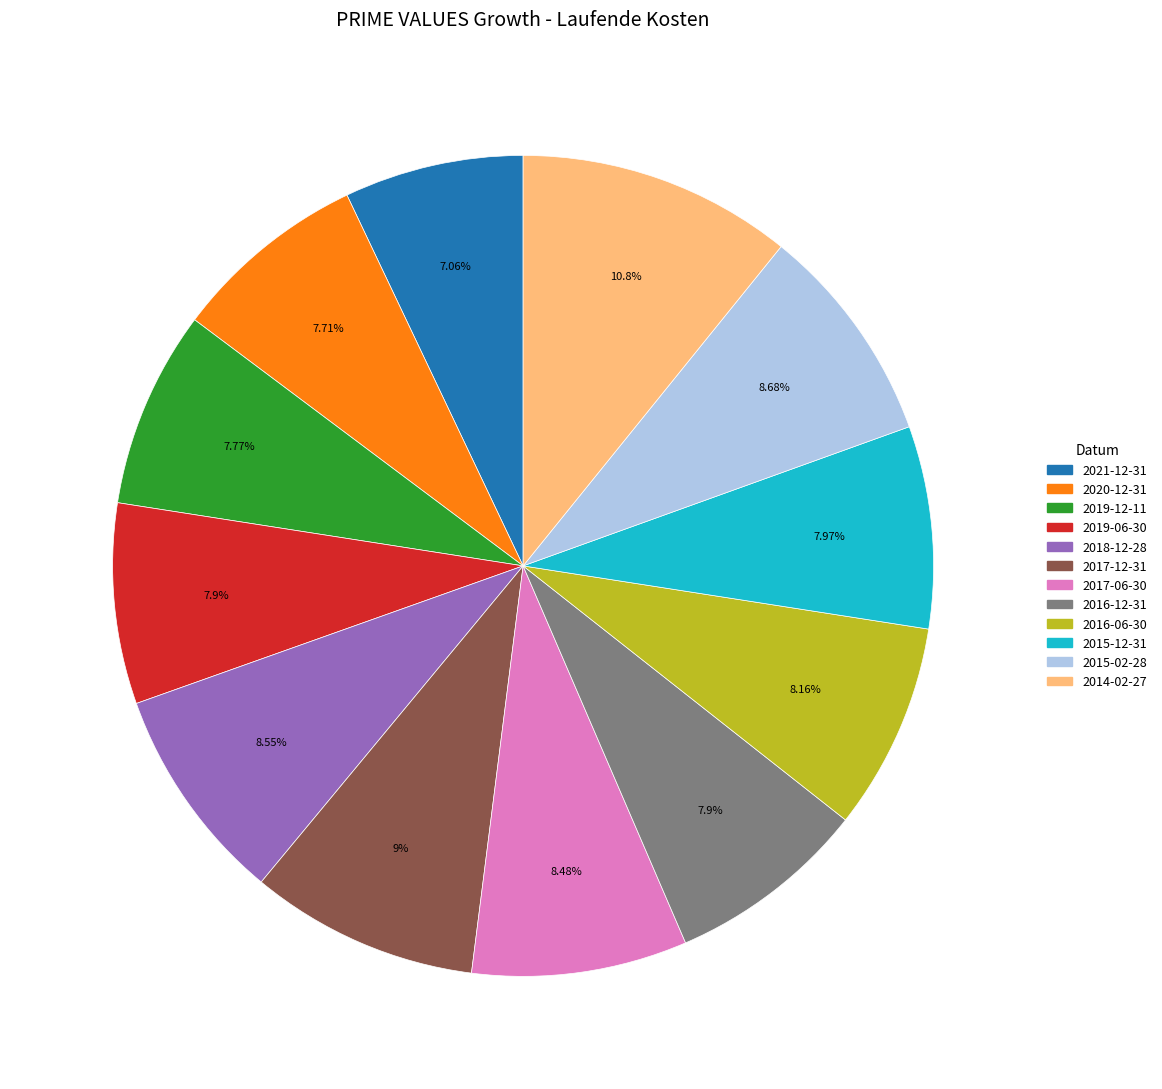

Combined, do 2015-02-28 and 2019-12-11 account for over 50%?

No